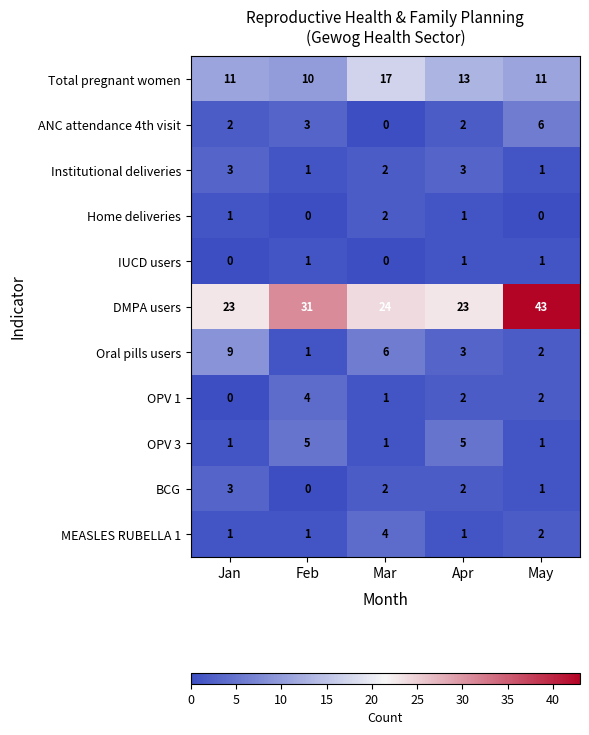

What is the approximate value of ANC attendance 4th visit at May?

6